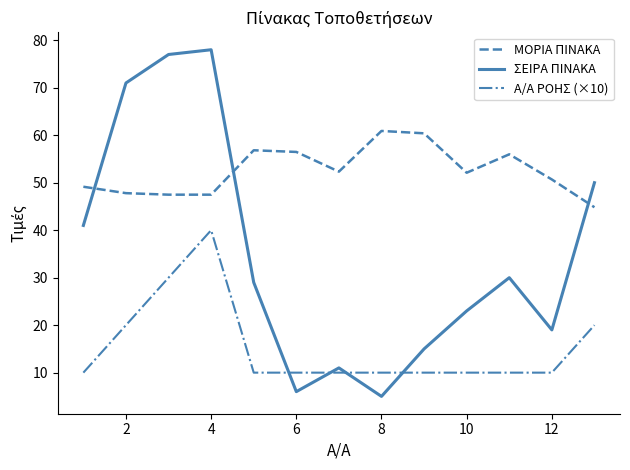

What is the difference between the maximum and minimum values in the ΣΕΙΡΑ ΠΙΝΑΚΑ series?

73.0